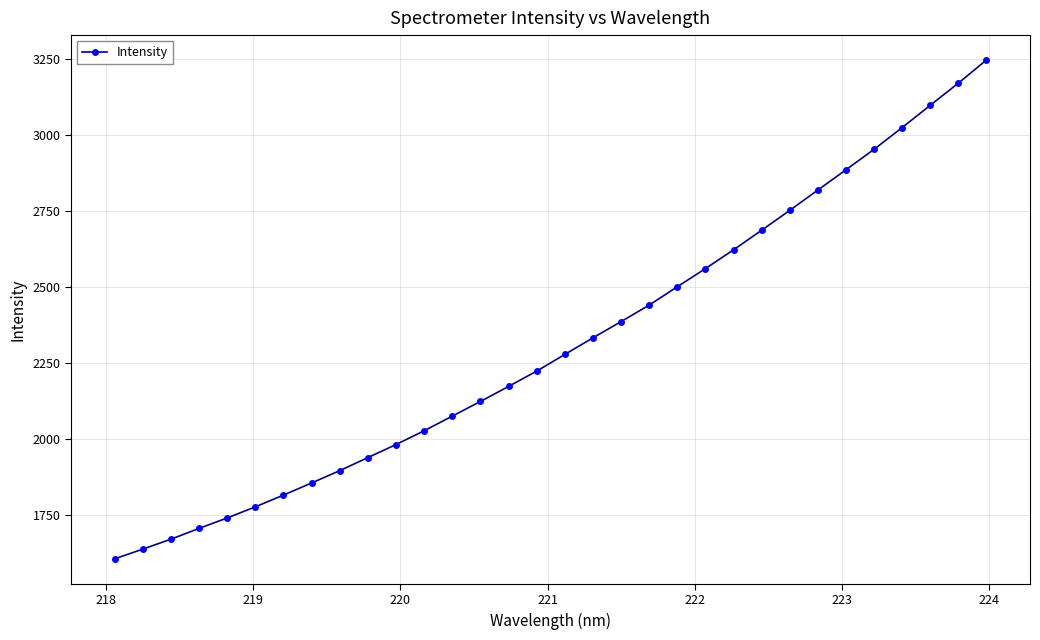

What is the average value?

2313.4